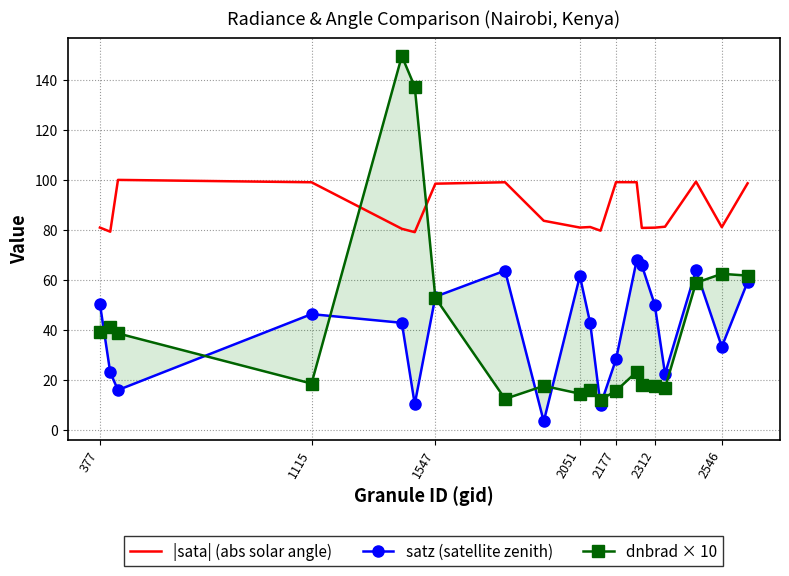

Where is the first local minimum for dnbrad × 10?

1115